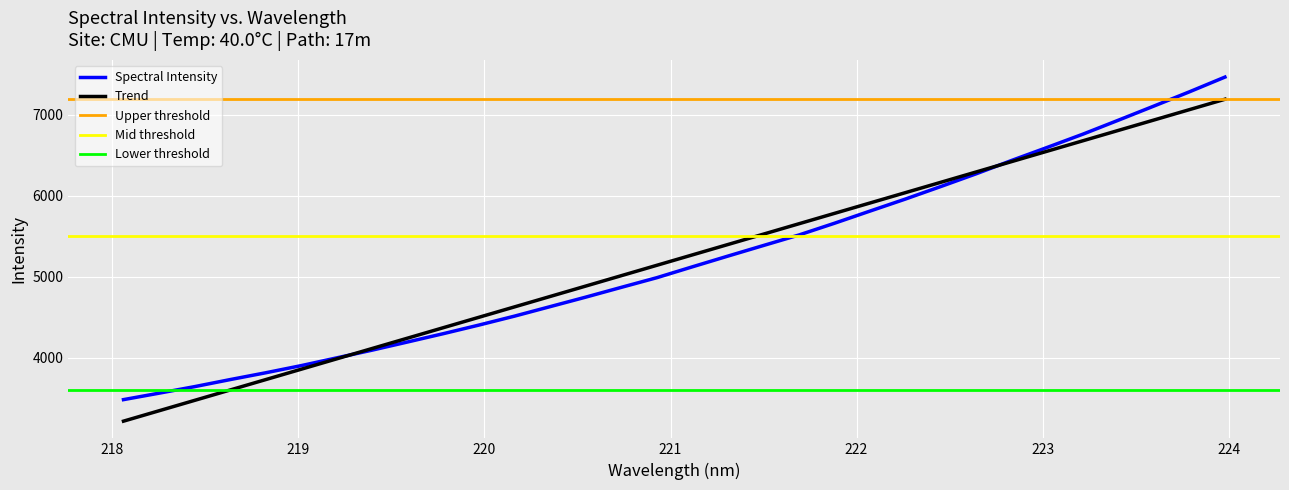

What is the maximum value for Spectral Intensity?

7464.5